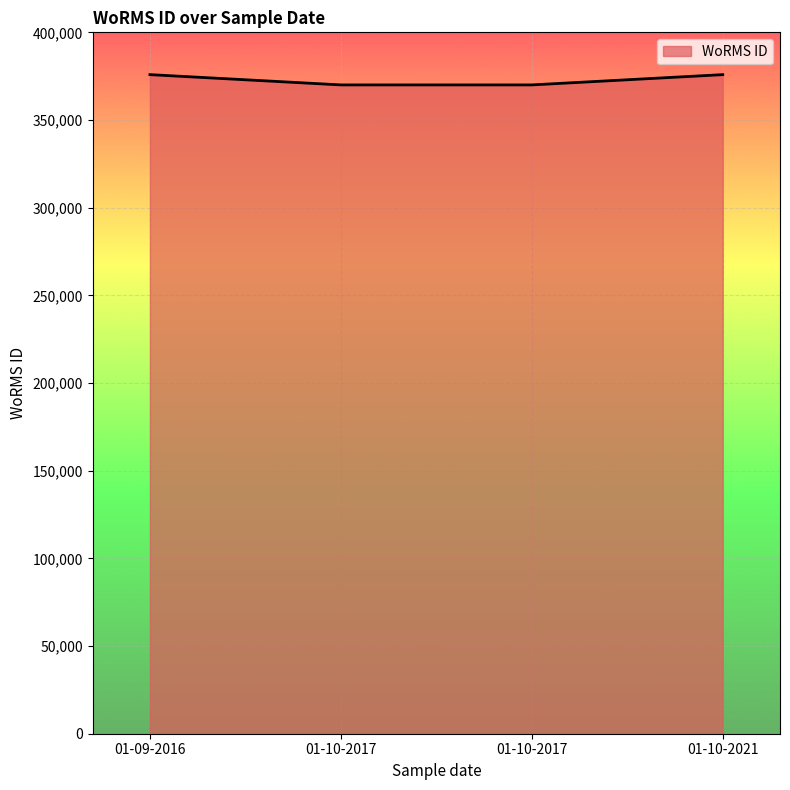

Rank the categories by value from lowest to highest.

01-10-2017, 01-10-2017, 01-09-2016, 01-10-2021